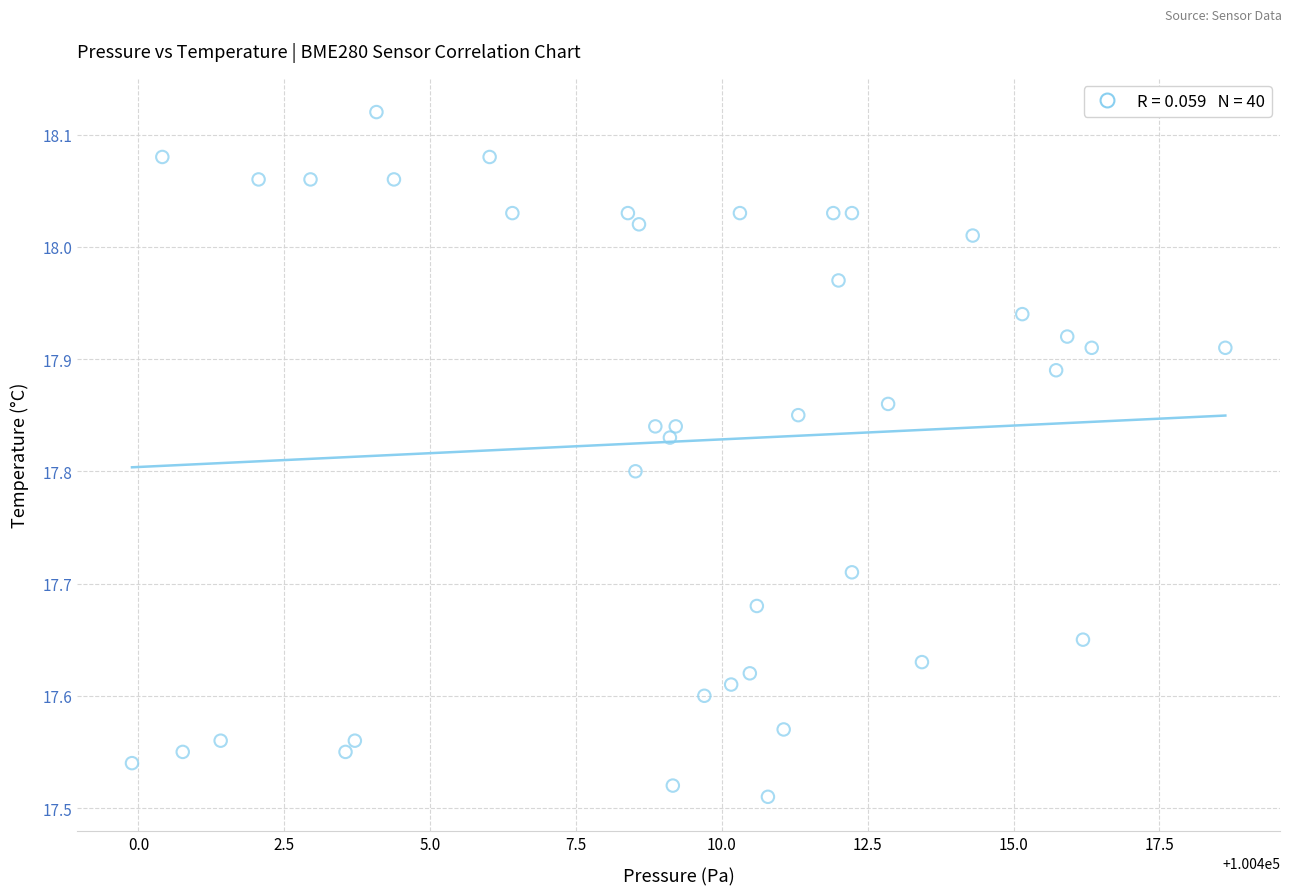

What is the range of Y values (max minus min)?

0.6